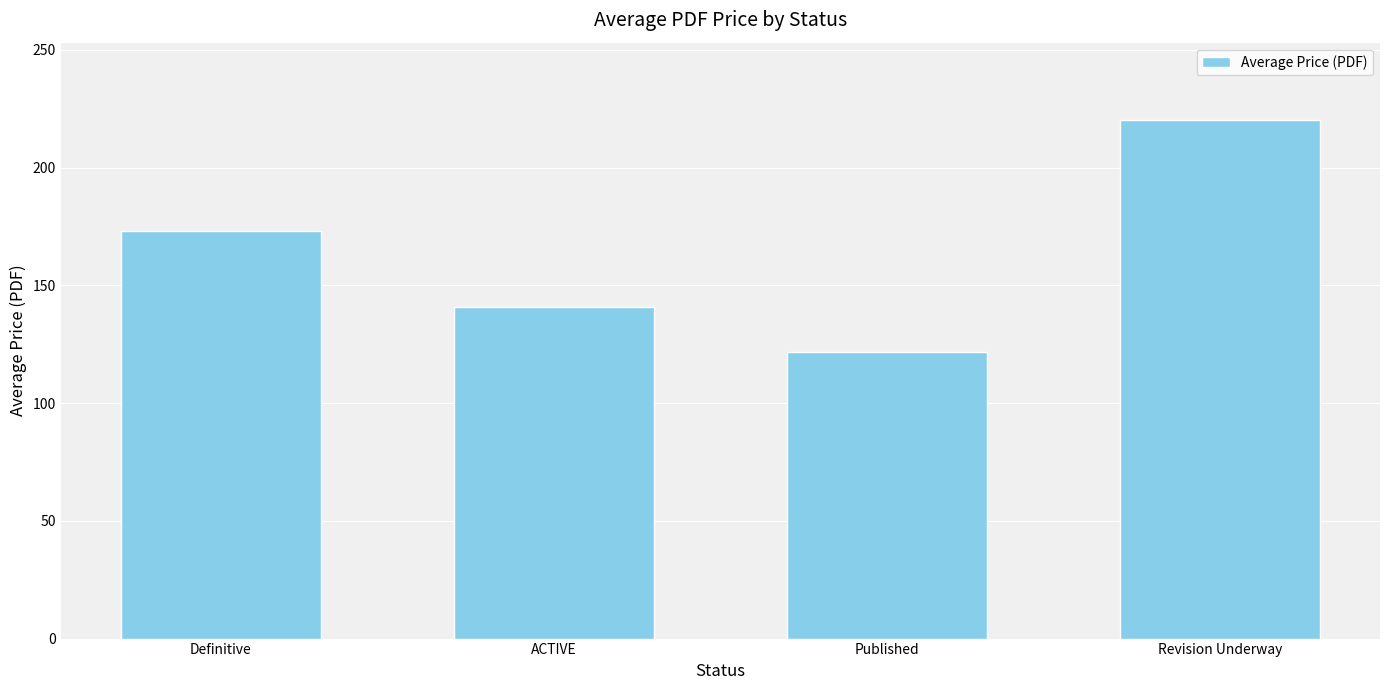

What is the value of the 4th bar from the left?

220.0